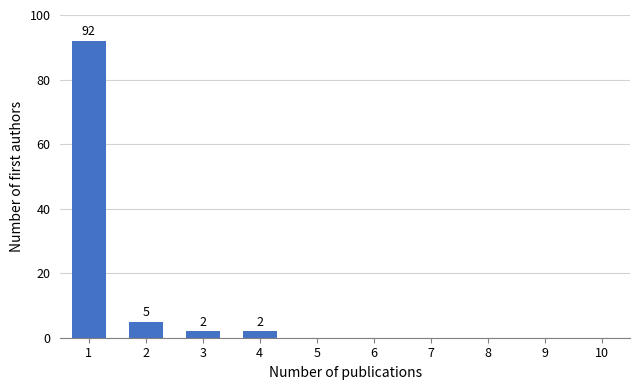

Reading left to right, list all the values displayed in this chart.

92	5	2	2